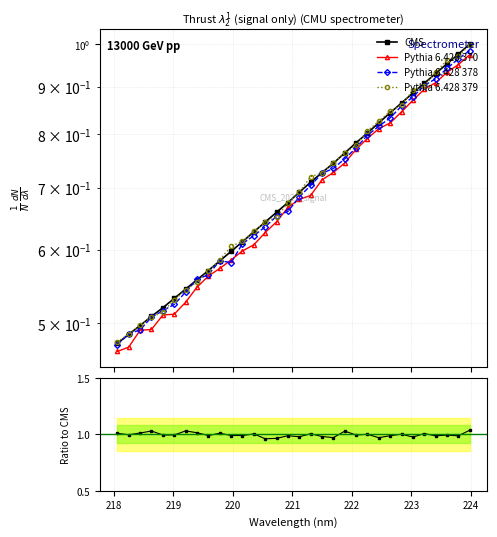

List the series in order of their peak value, lowest first.

Pythia 6.428 370, Pythia 6.428 378, Pythia 6.428 379, CMS, CMS ratio